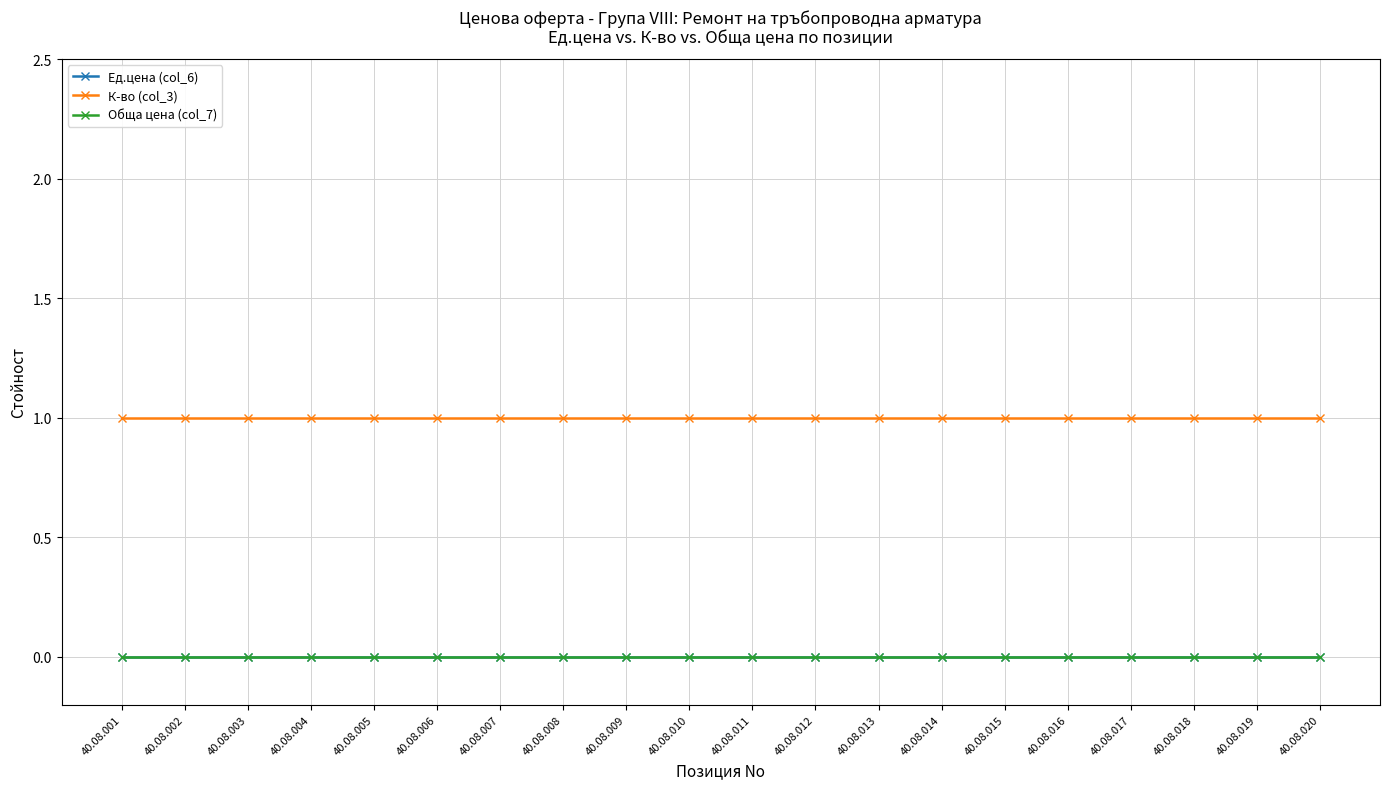

Is this an area chart (filled region under the line)?

No